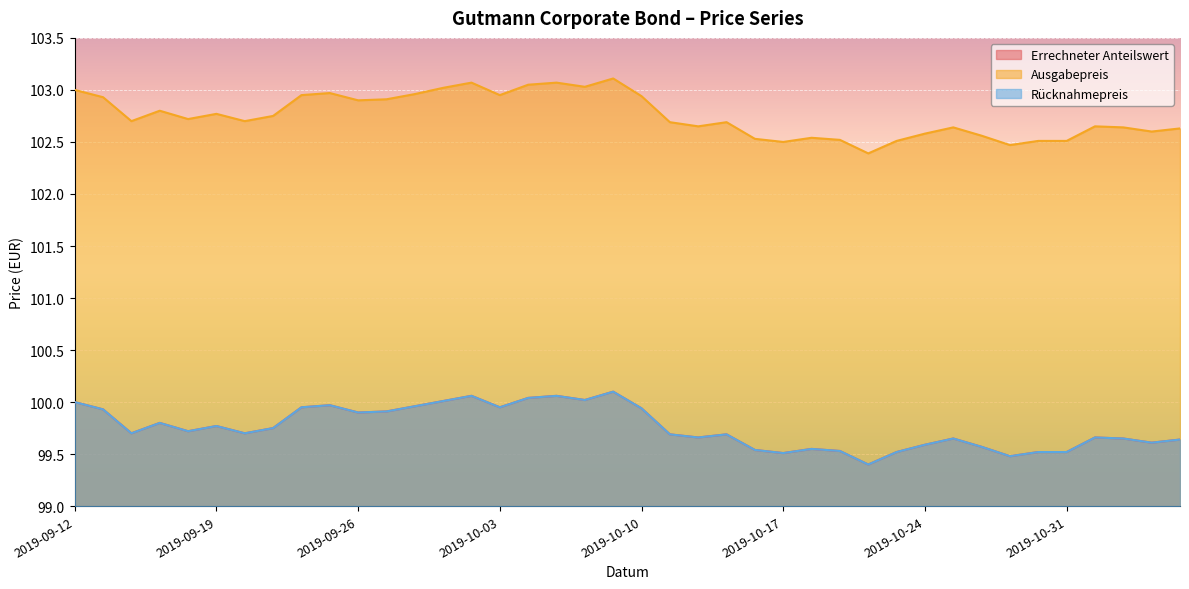

What is the sum of all Rücknahmepreis values?

3990.2